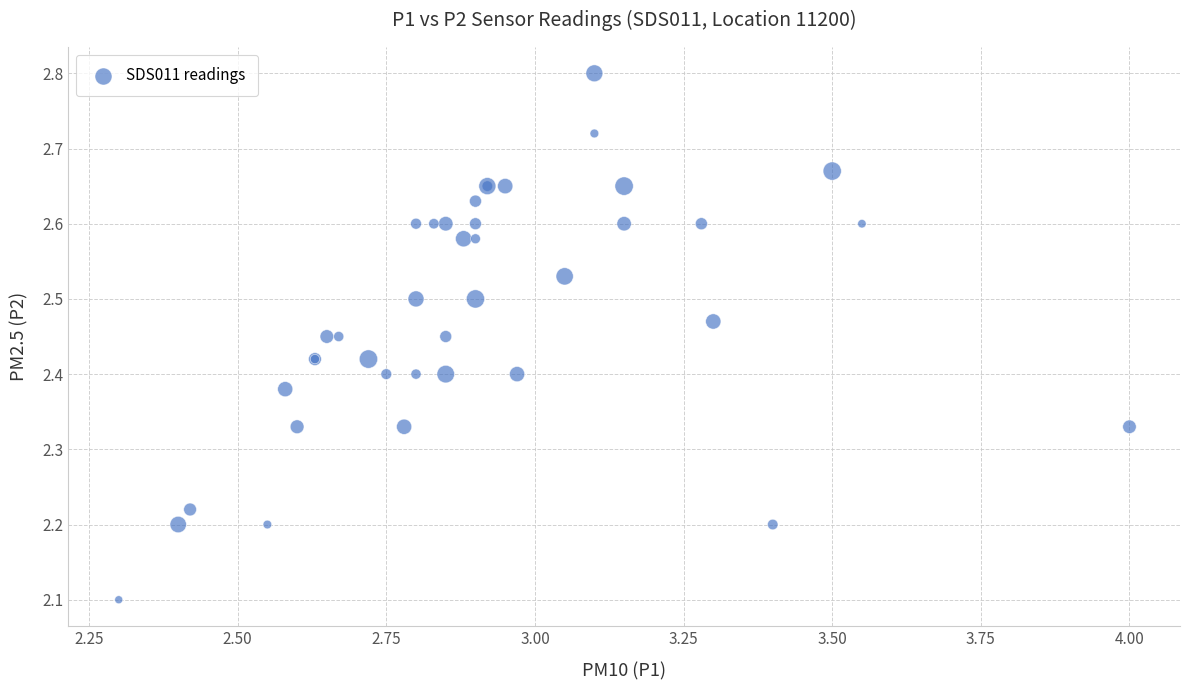

What Y value in the scatter plot is closest to 2?

2.1